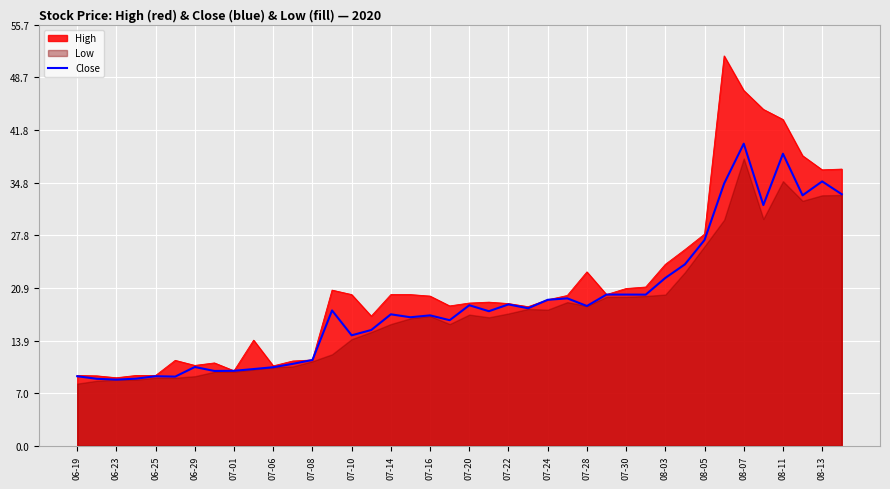

Is the value of Close at 06-23 greater than the value of High at 08-03?

No